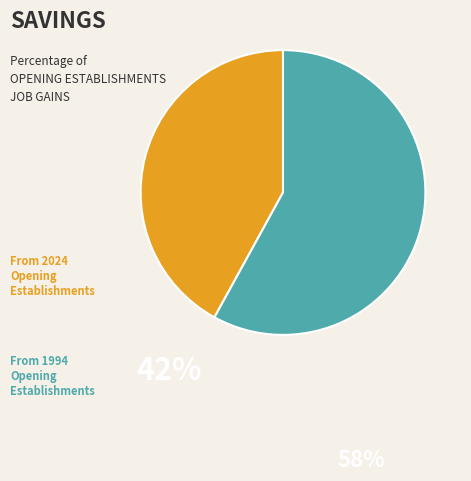

Does any single category account for the majority?

Yes